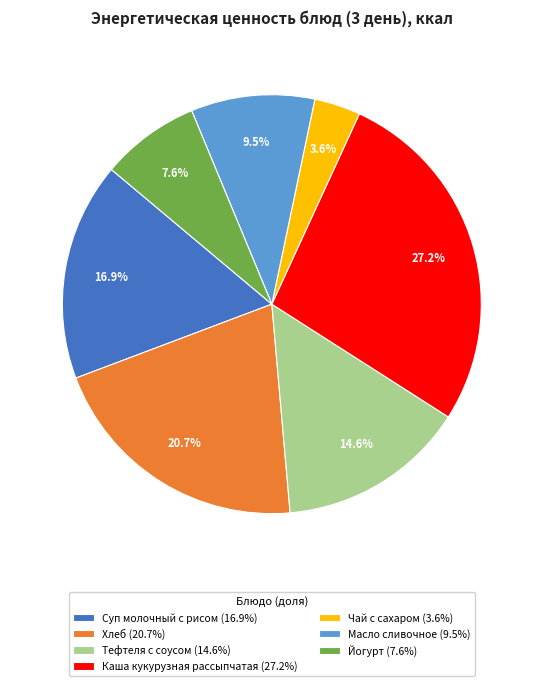

Which slice is the smallest?

Чай с сахаром